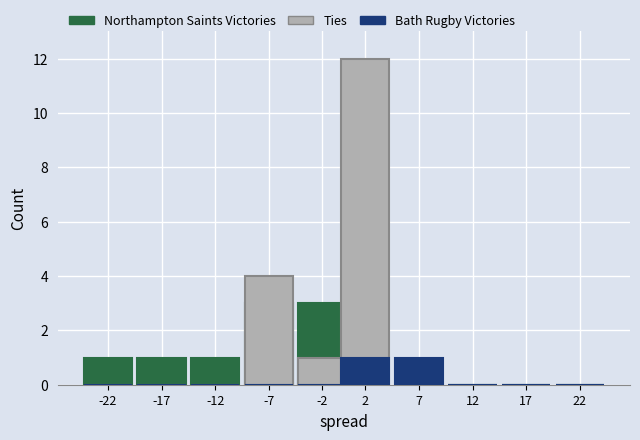

How many bars are there in total?

30